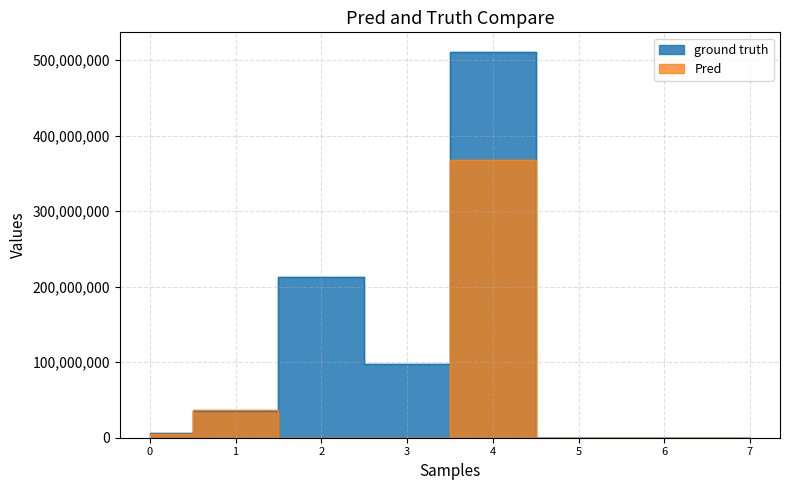

What are all the series names shown in the legend?

ground truth, Pred